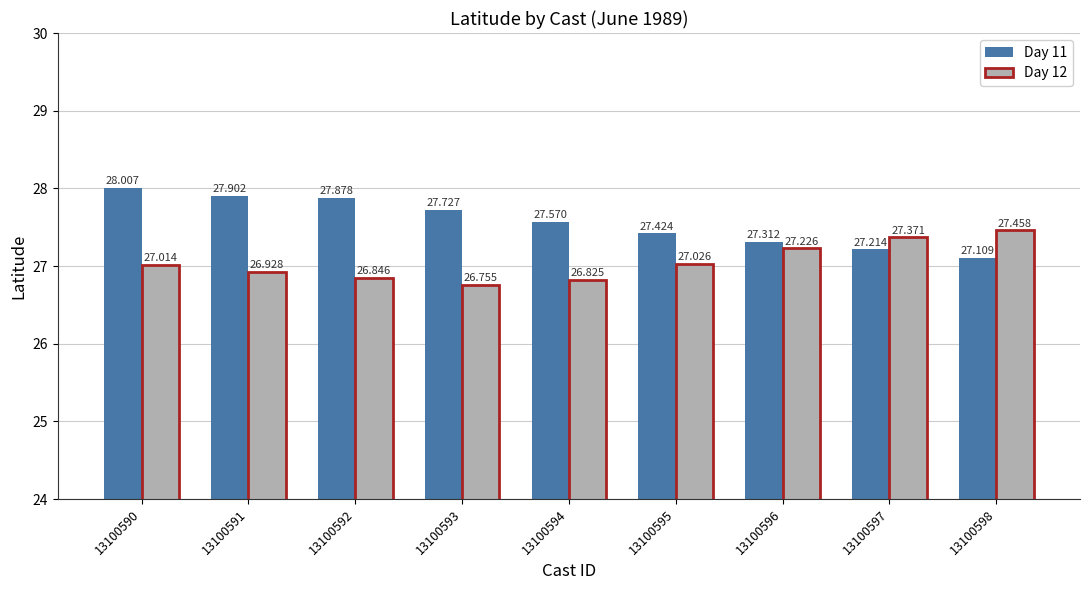

What is the total value across all series at 13100592?

54.7